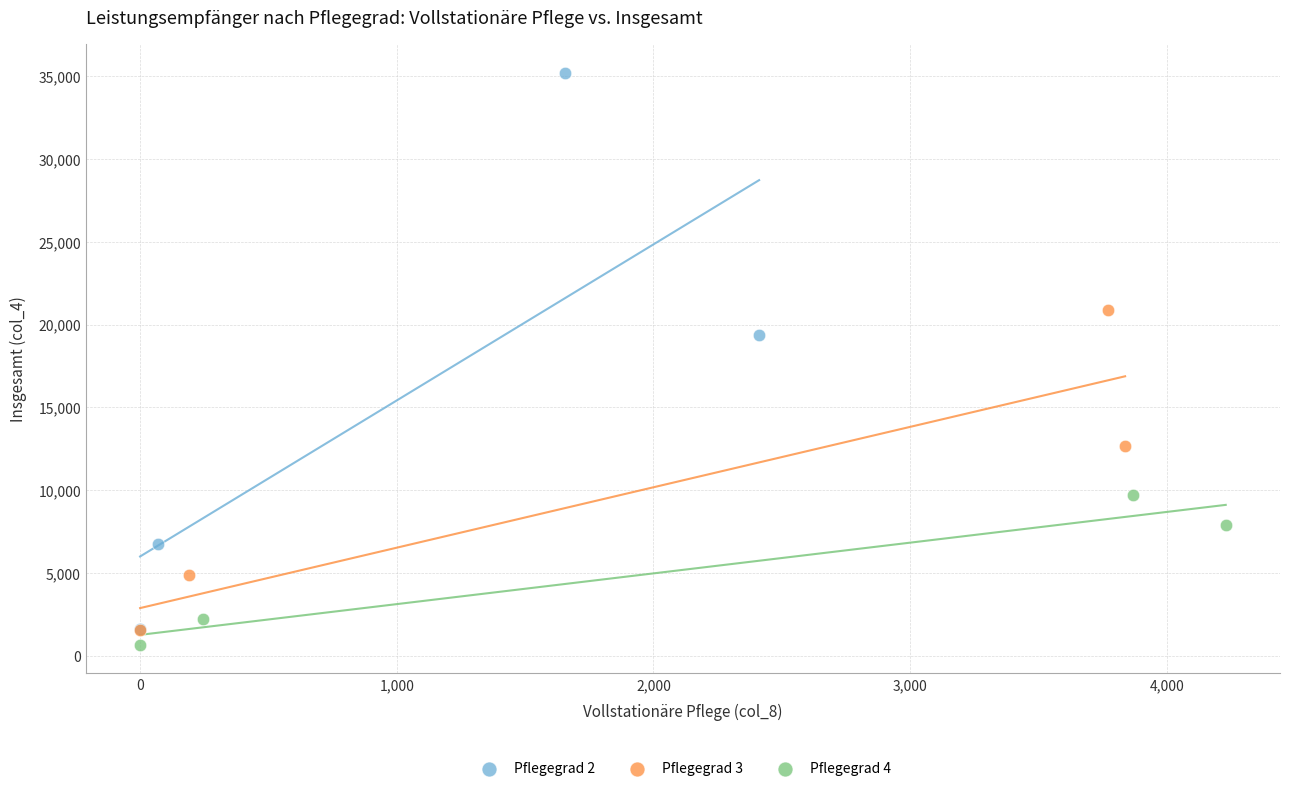

Which series contains the lowest Y value?

Pflegegrad 4